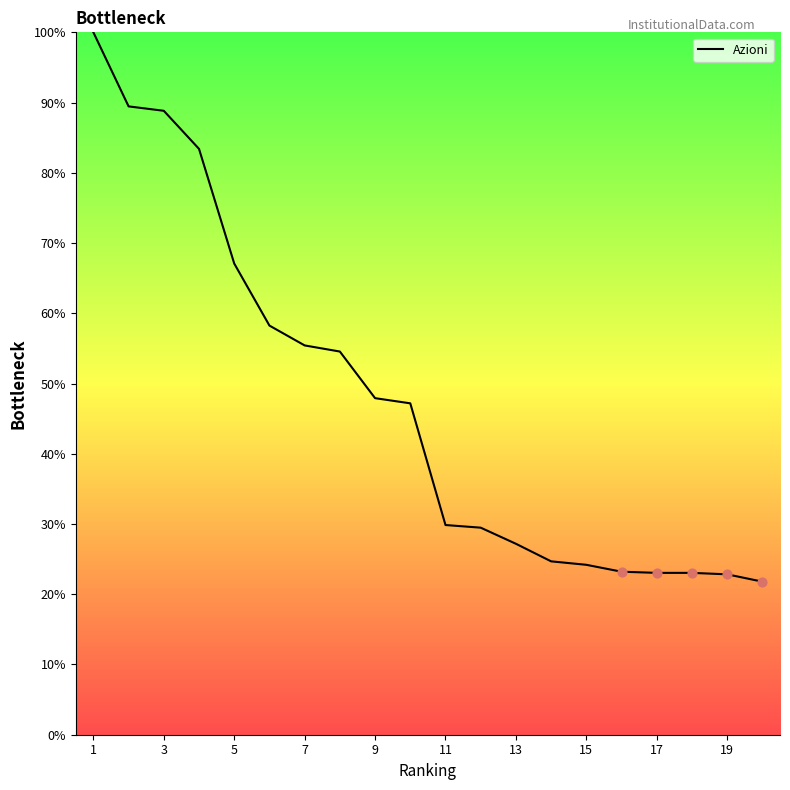

What is the difference between the maximum and minimum values?

78.2